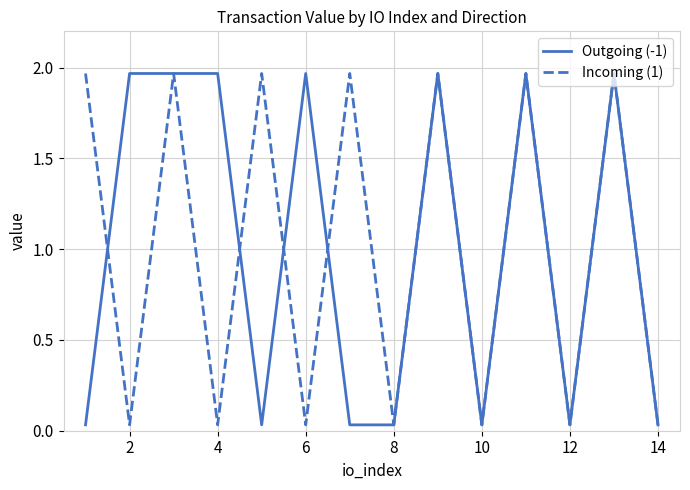

How many categories are shown in the chart?

14